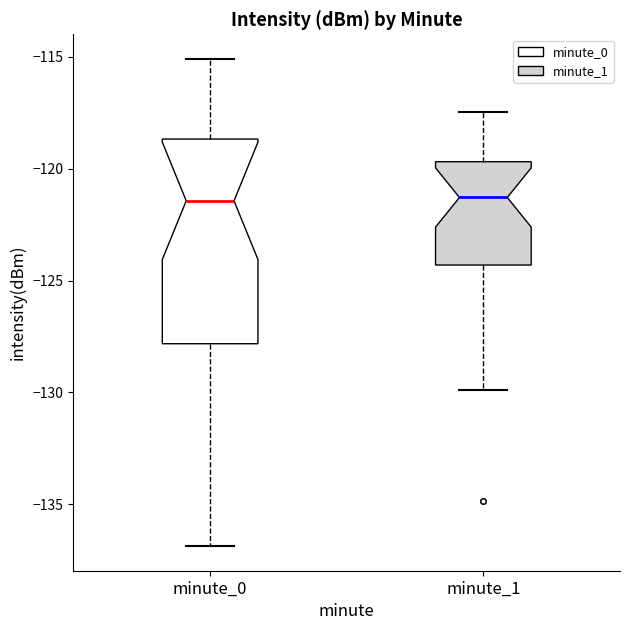

Comparing the boxes themselves (not the whiskers), which one is the tallest?

minute_0